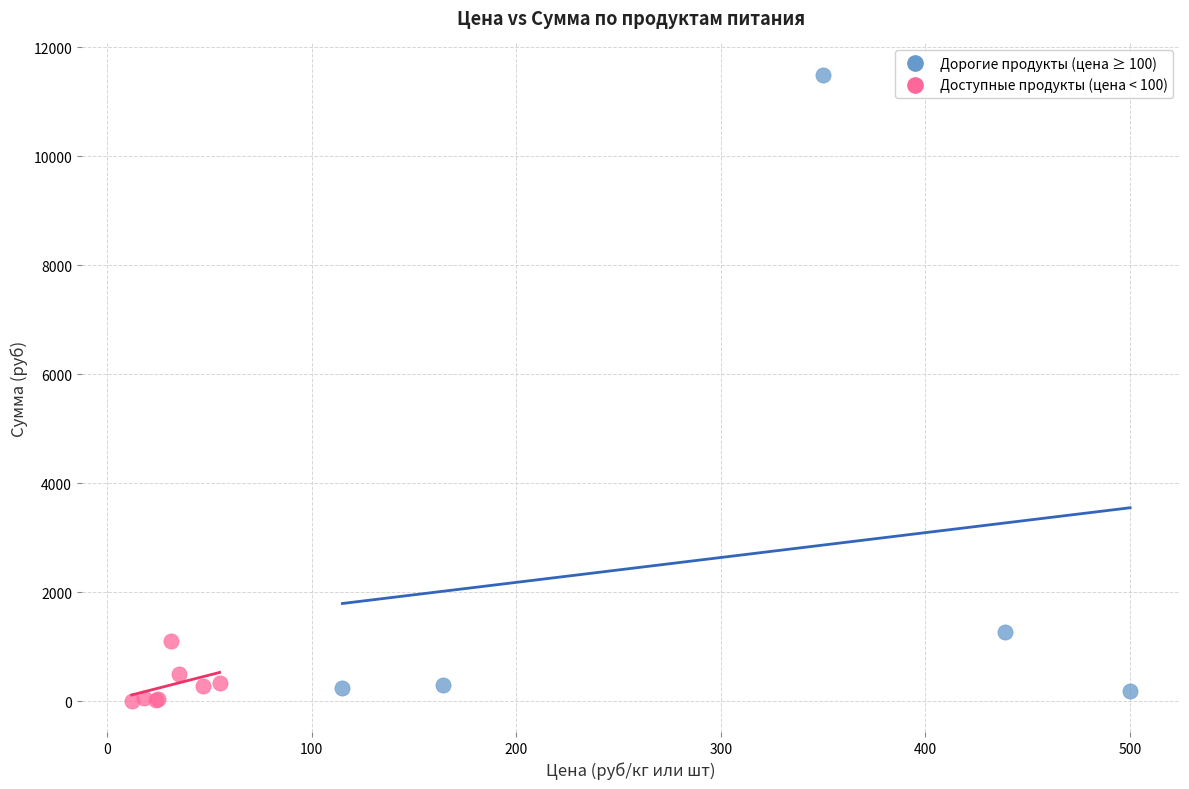

Which series reaches the maximum Y coordinate?

Дорогие продукты (цена ≥ 100)